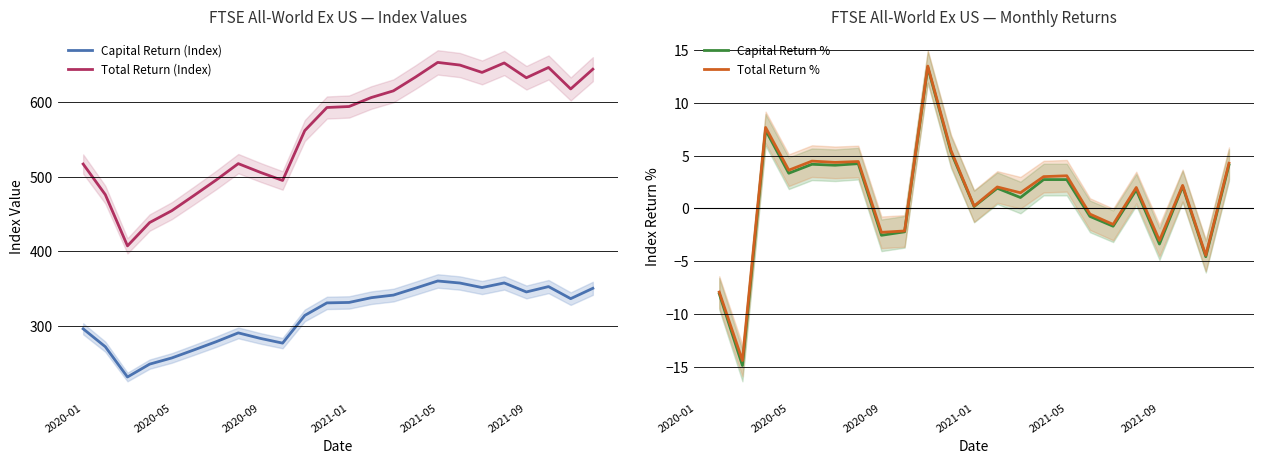

Where does the Capital Return (Index) series first go above 331?

2020-12